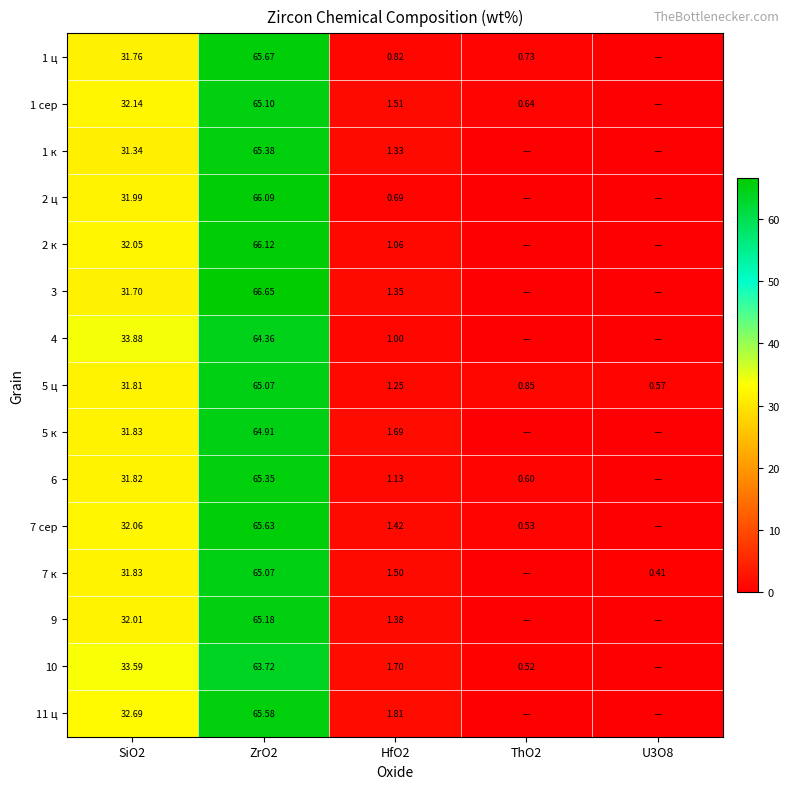

Which series changed the most between SiO2 and HfO2?

4